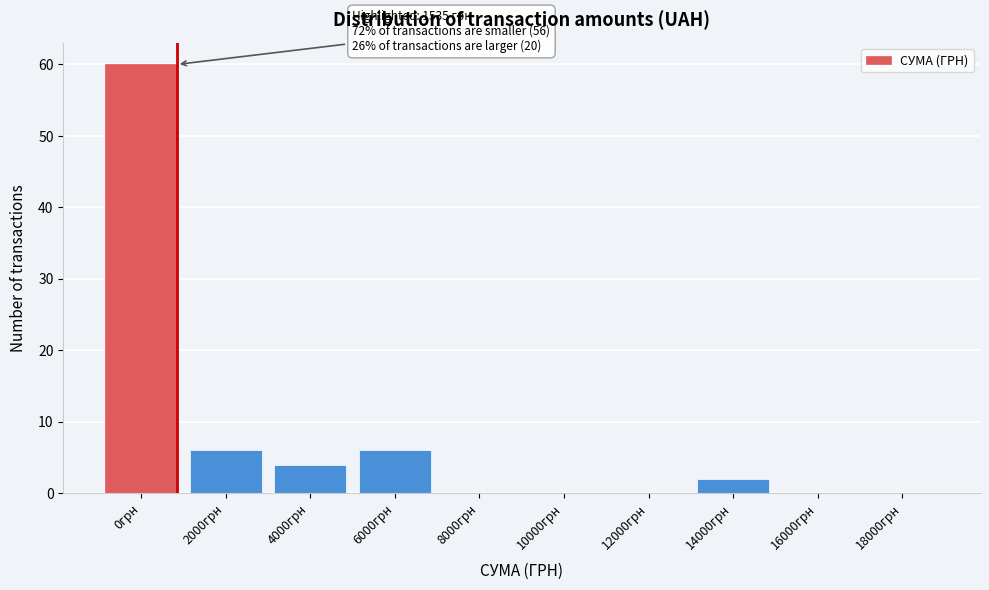

Reading left to right, transcribe all the data shown in this chart.

0грн=60	2000грн=6	4000грн=4	6000грн=6	8000грн=0	10000грн=0	12000грн=0	14000грн=2	16000грн=0	18000грн=0